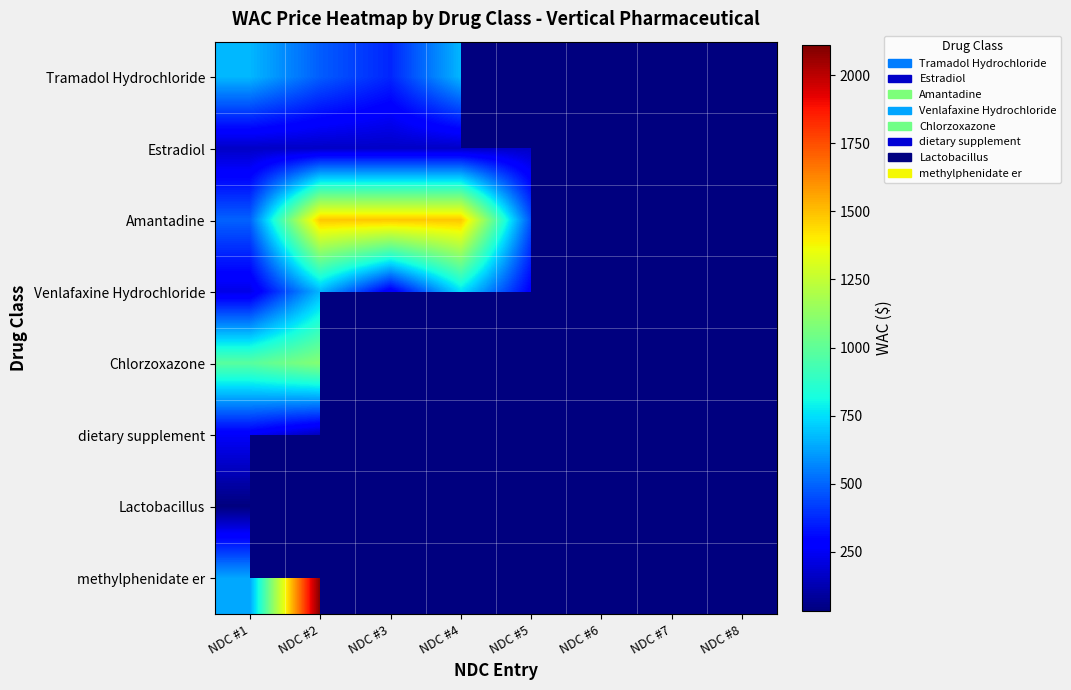

How many data points does each series have?

8